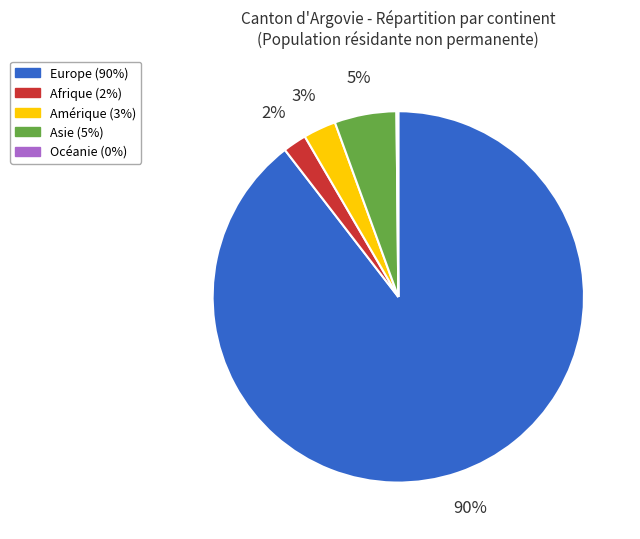

Which has a higher value, Amérique or Europe?

Europe